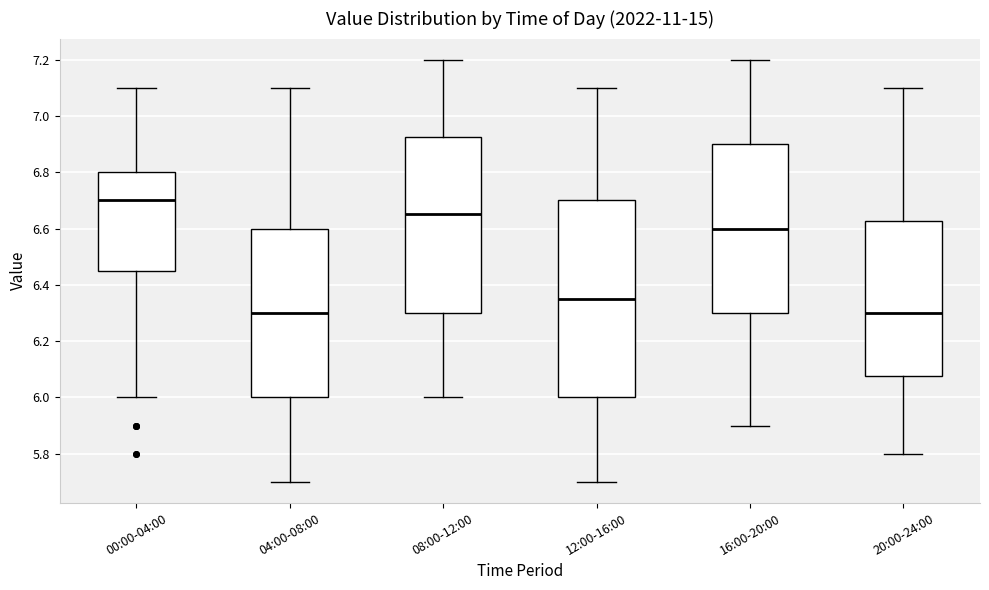

Reading left to right, transcribe this box plot: for each box, give where its median line is, the range the box spans, and where its two whiskers end, as read against the y-axis. The values are not printed on the chart, so give them approximately, as read against the axis.

00:00-04:00: median 6.70, box 6.46 to 6.80, whiskers 6.00 to 7.10
04:00-08:00: median 6.30, box 6.00 to 6.60, whiskers 5.70 to 7.10
08:00-12:00: median 6.66, box 6.30 to 6.92, whiskers 6.00 to 7.20
12:00-16:00: median 6.36, box 6.00 to 6.70, whiskers 5.70 to 7.10
16:00-20:00: median 6.60, box 6.30 to 6.90, whiskers 5.90 to 7.20
20:00-24:00: median 6.30, box 6.08 to 6.62, whiskers 5.80 to 7.10